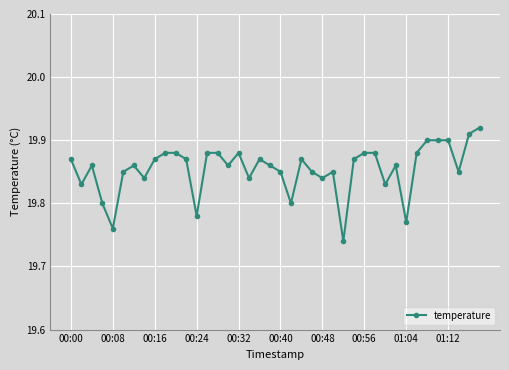

Count the number of data series in this chart.

1